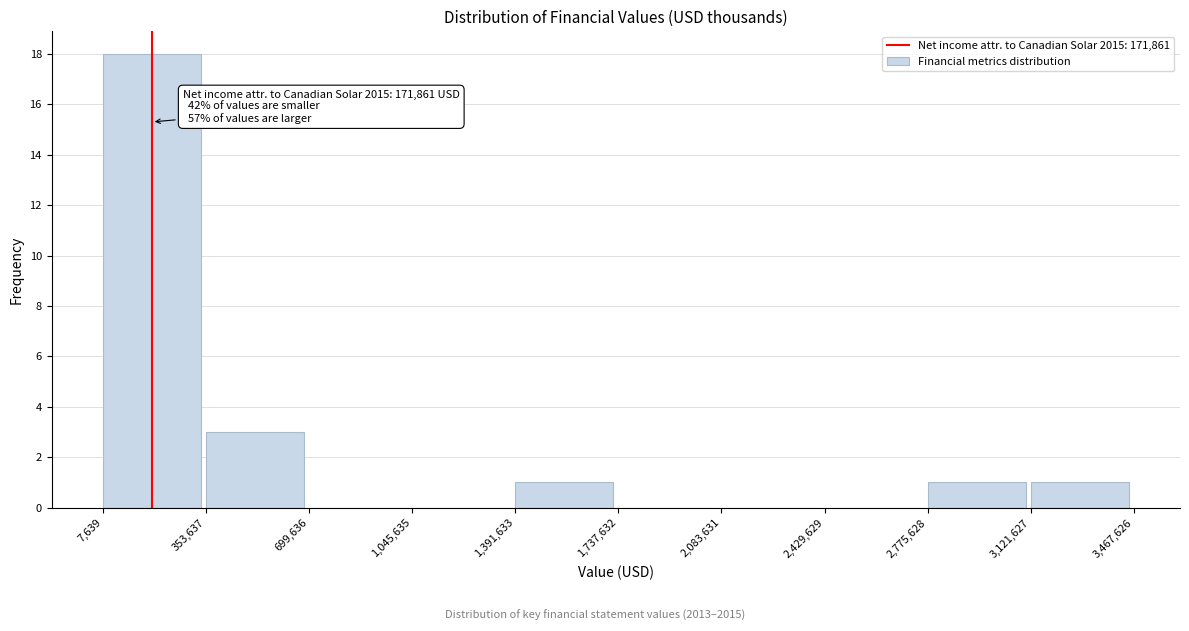

Over which range of the x-axis is the bar tallest?

7,639 to 353,637